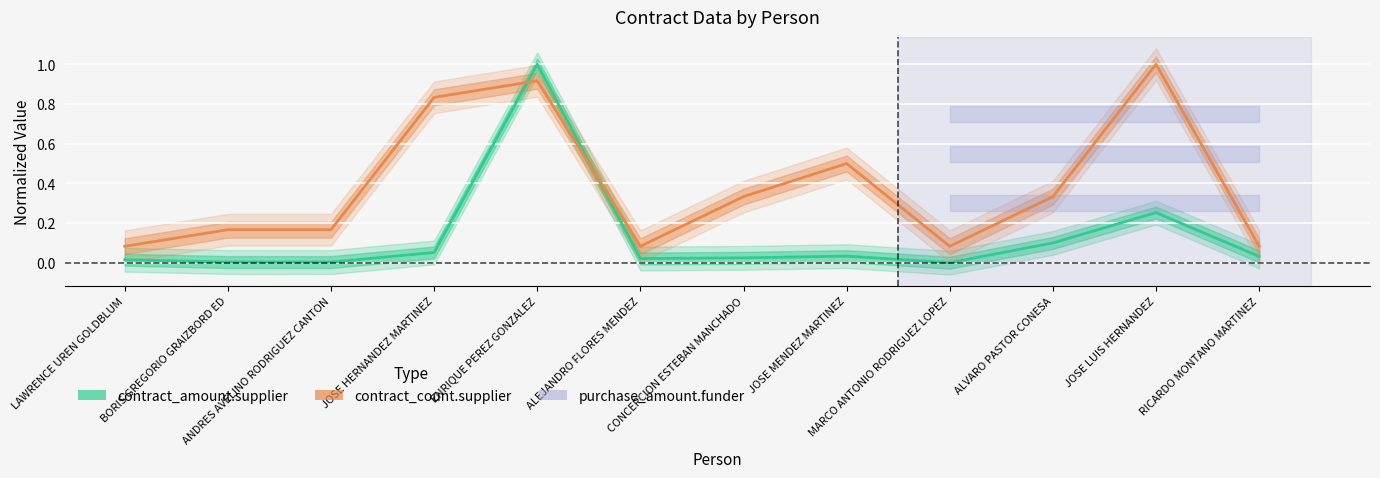

True or false: contract_amount.supplier and contract_count.supplier intersect in this chart.

True